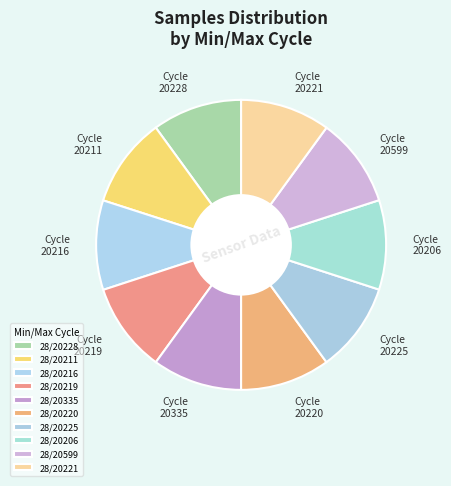

Rank the categories by value from lowest to highest.

28/20206, 28/20219, 28/20216, 28/20599, 28/20335, 28/20225, 28/20220, 28/20228, 28/20221, 28/20211